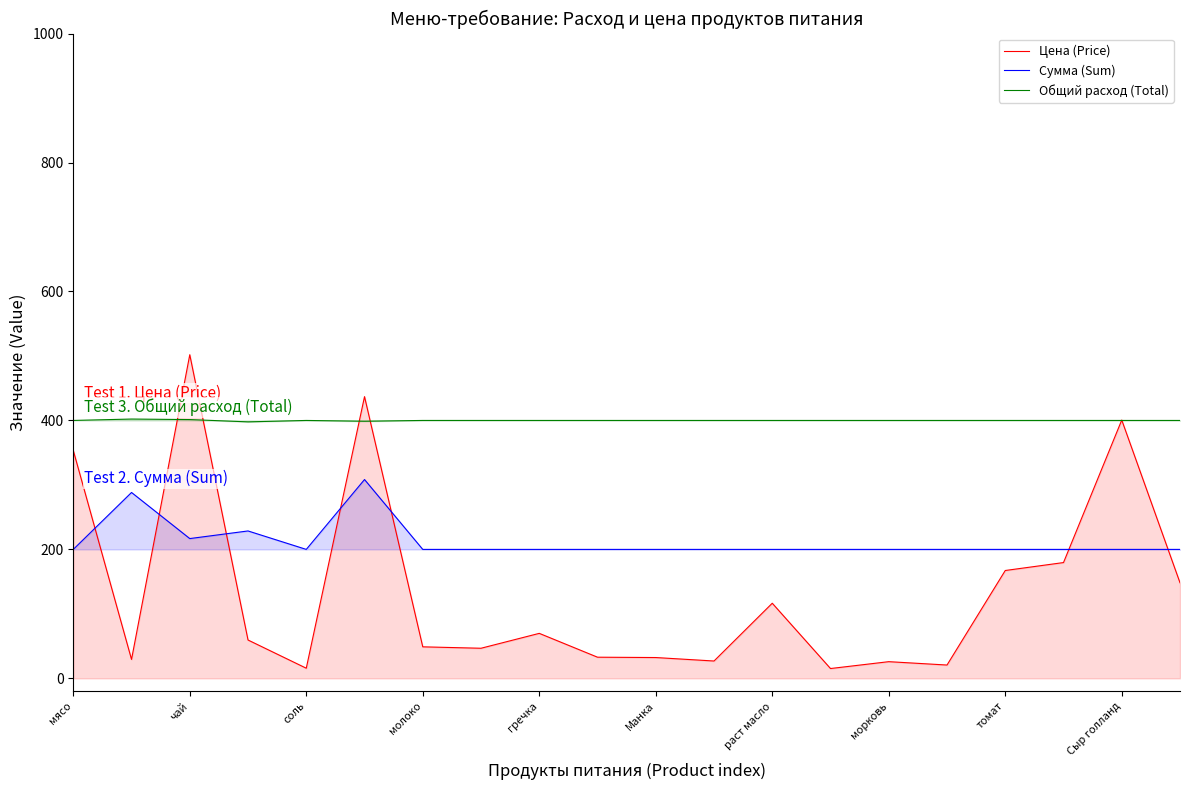

Which series ends up on top after the final intersection of Общий расход (Total) and Цена (Price)?

Общий расход (Total)